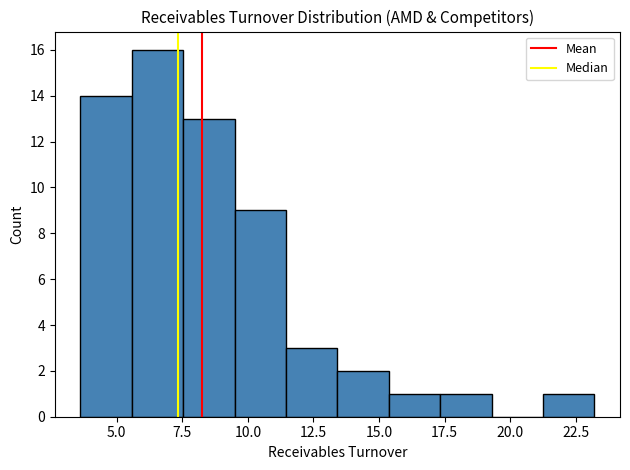

Around what value on the x-axis is the tallest bar? Give the approximate position of its centre, as read against the axis.

6.5